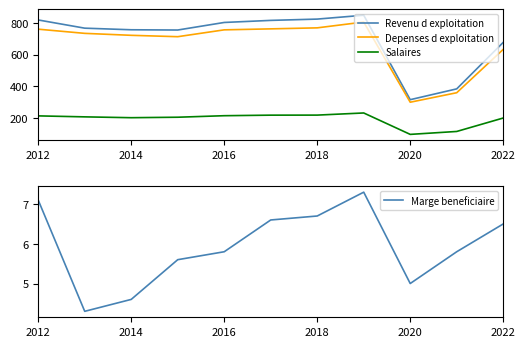

Where is Depenses d exploitation nearest to the value 552?

2022